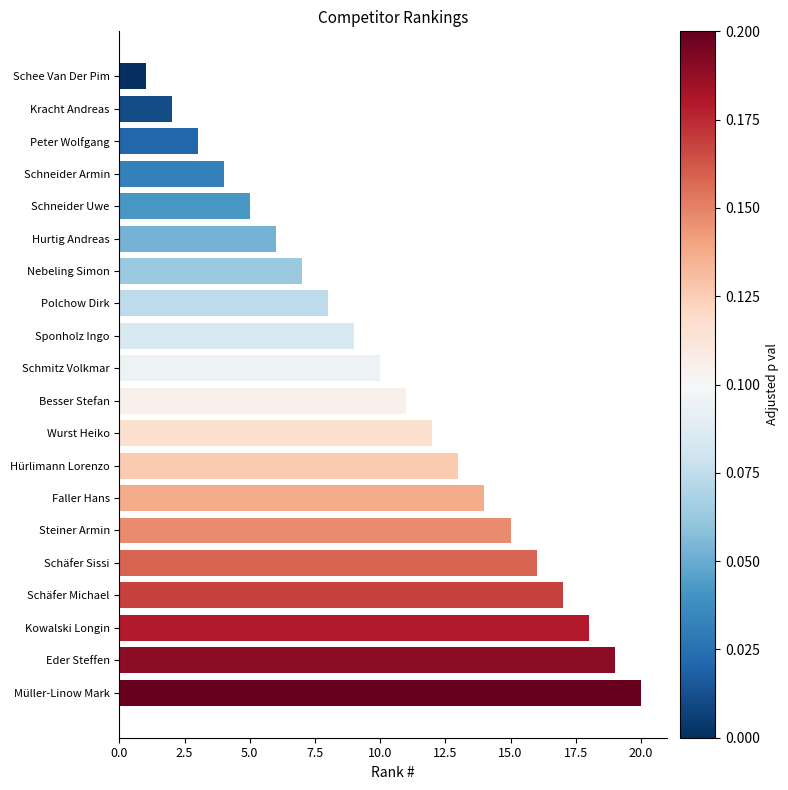

What position from the top is Steiner Armin?

15